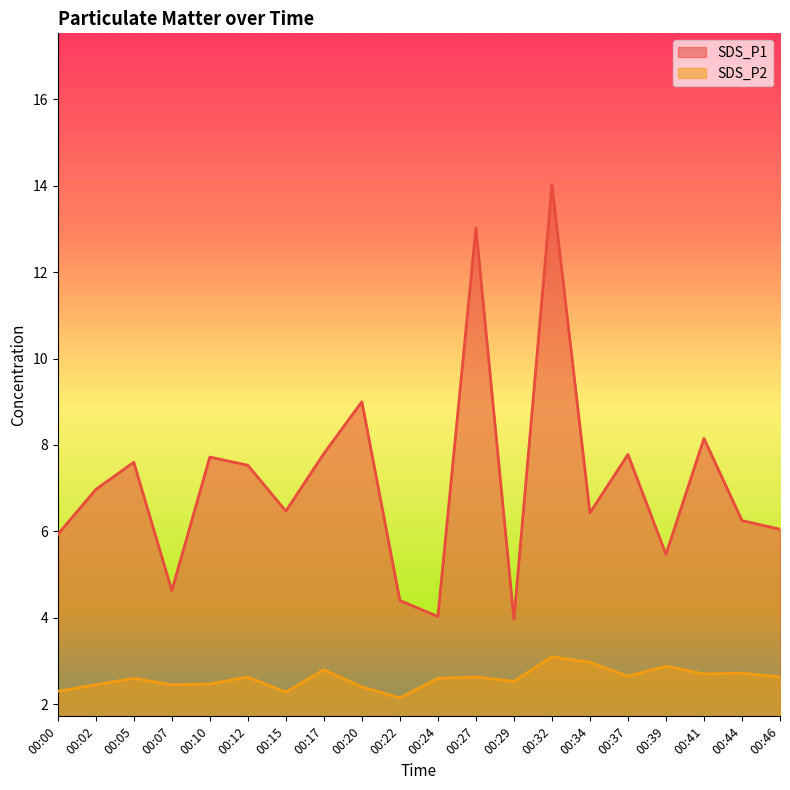

Which has a higher value, 00:17 or 00:00?

00:17